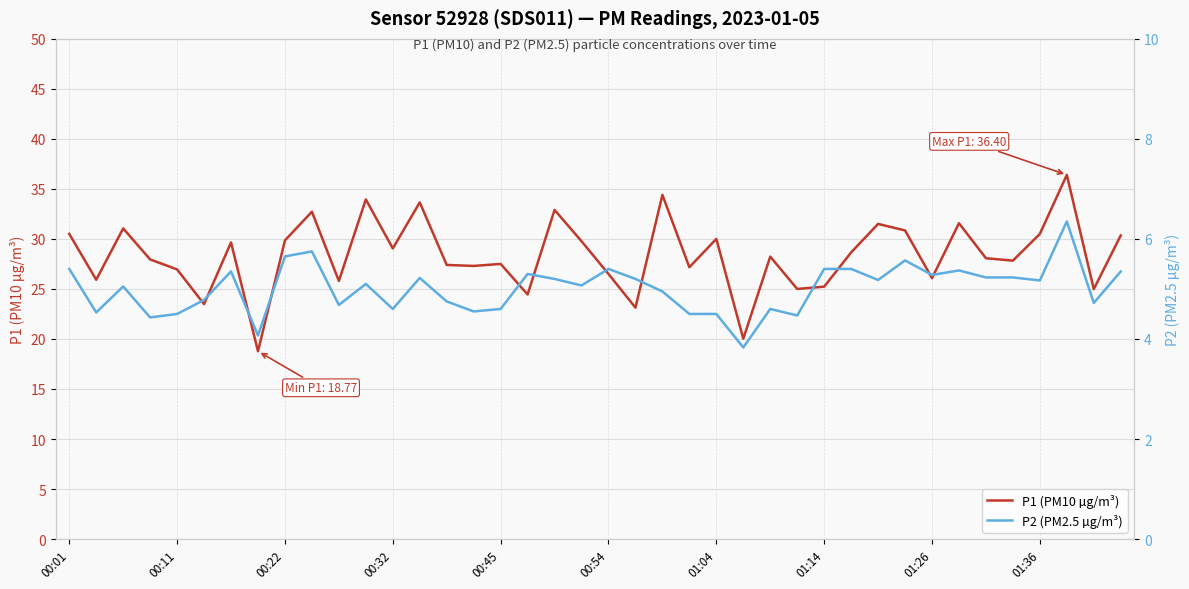

What is the sum of all P2 (PM2.5 µg/m³) values?

200.3